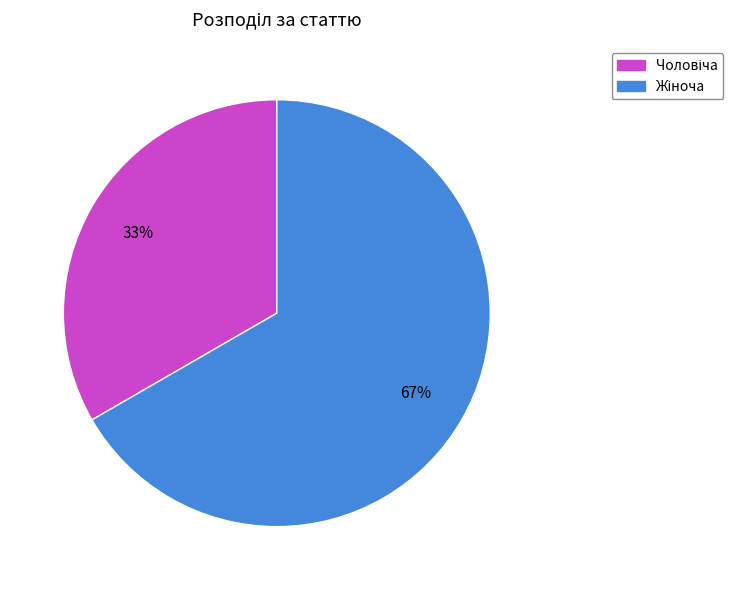

To the nearest percent, what is the average slice percentage?

50%